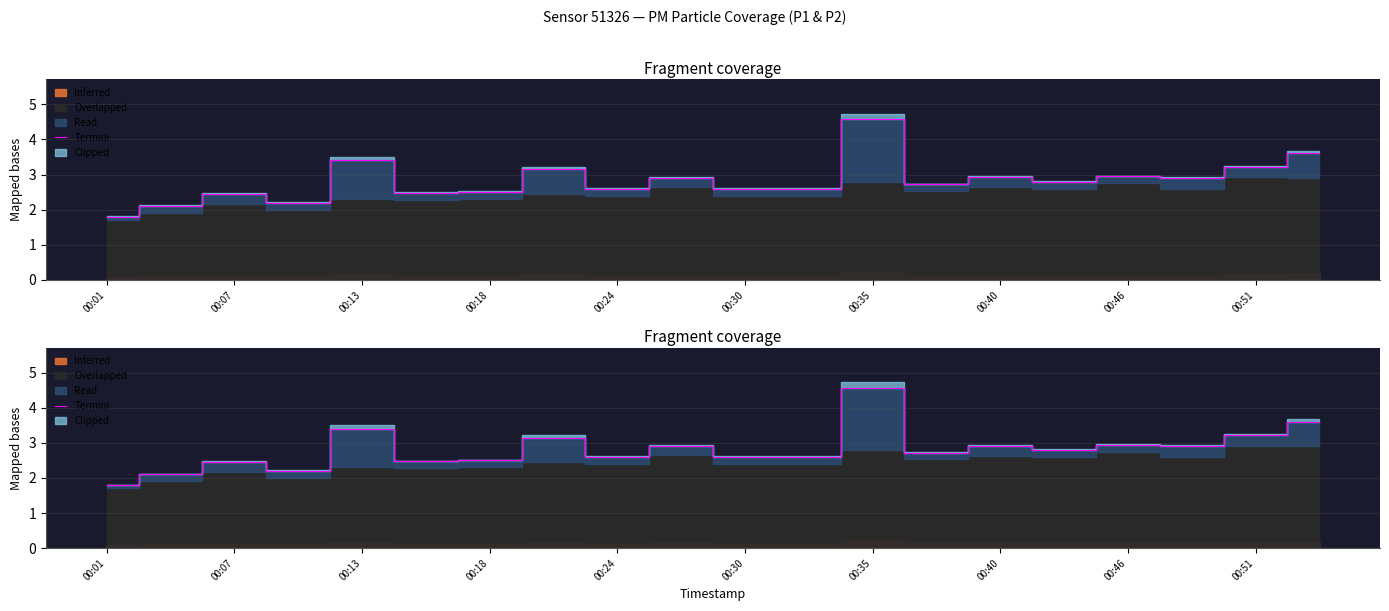

At which category does the data reach its first local peak?

00:07